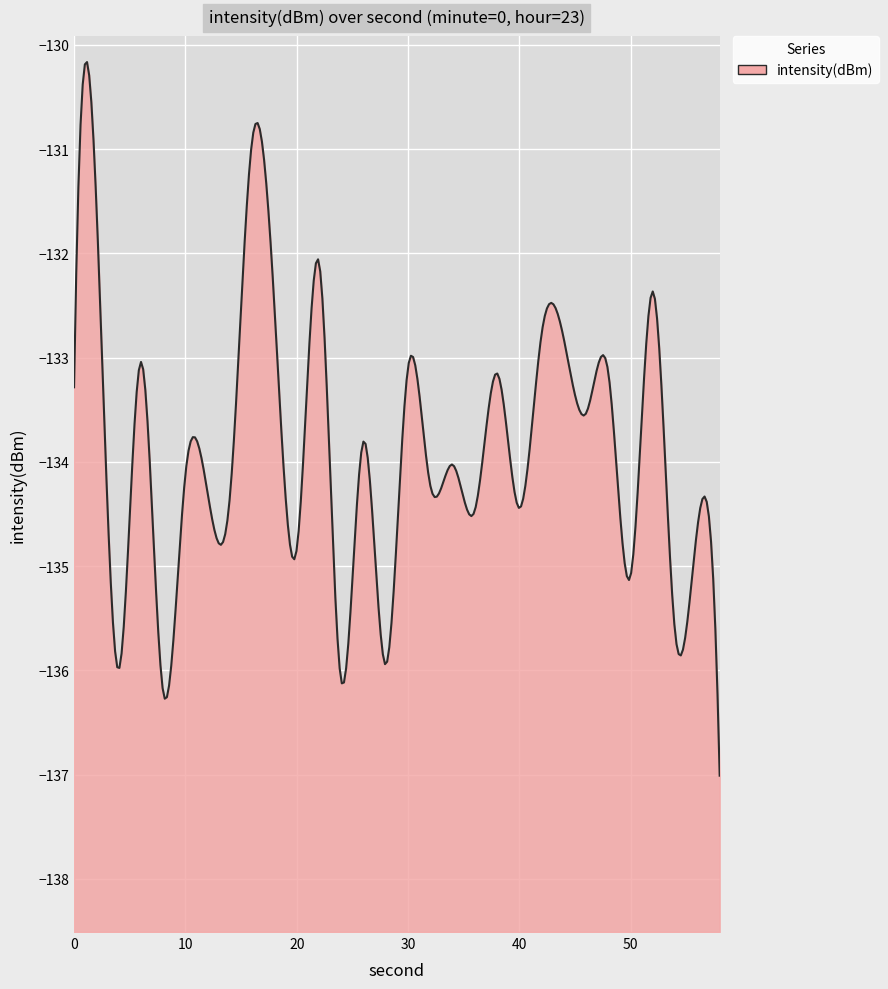

How many distinct data groups are displayed?

1